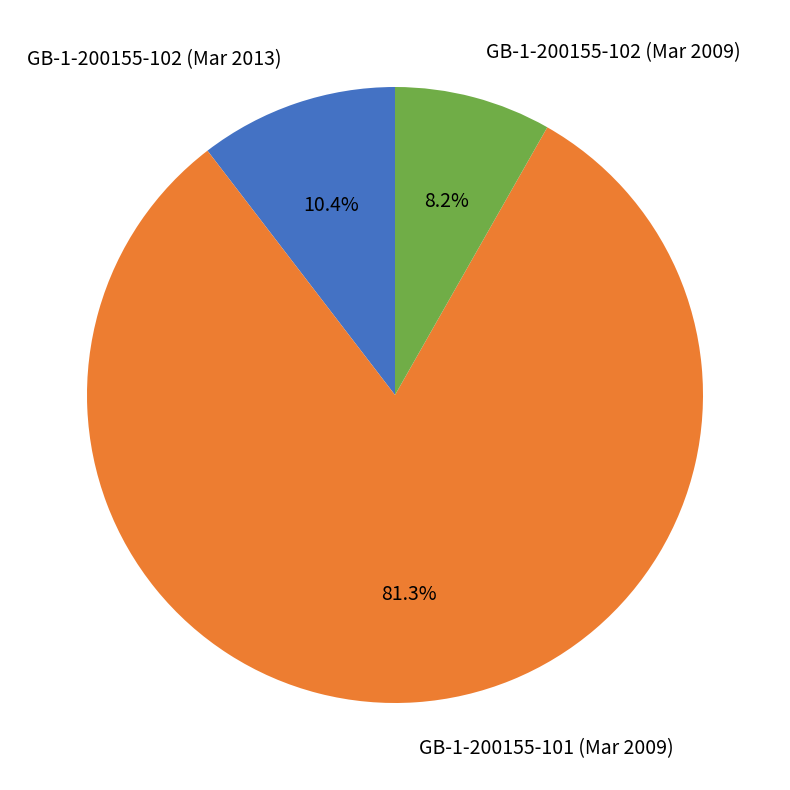

How many segments does this pie chart have?

3